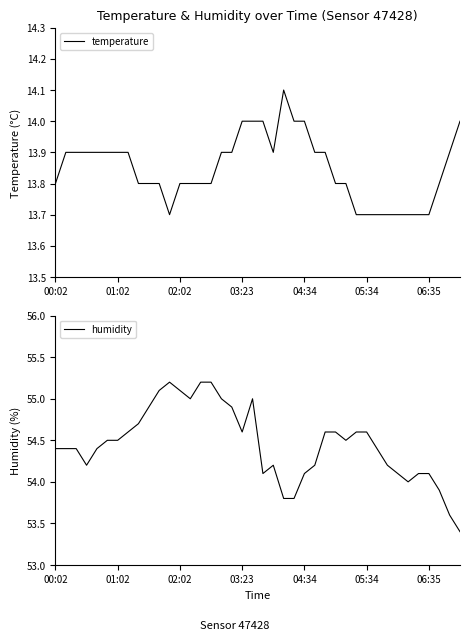

What is the difference between the second highest and second lowest values in the humidity series?

1.6